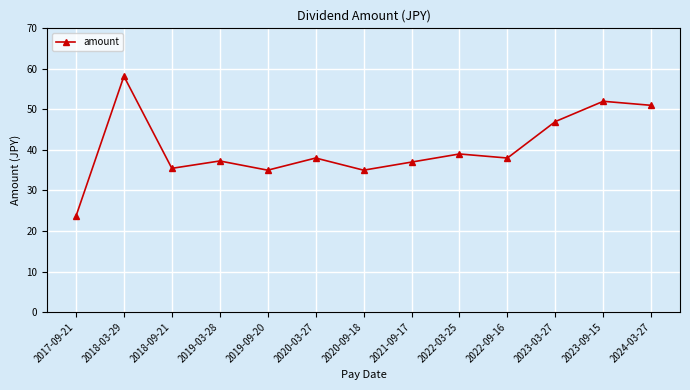

At which category does the chart reach its peak across all series?

2018-03-29